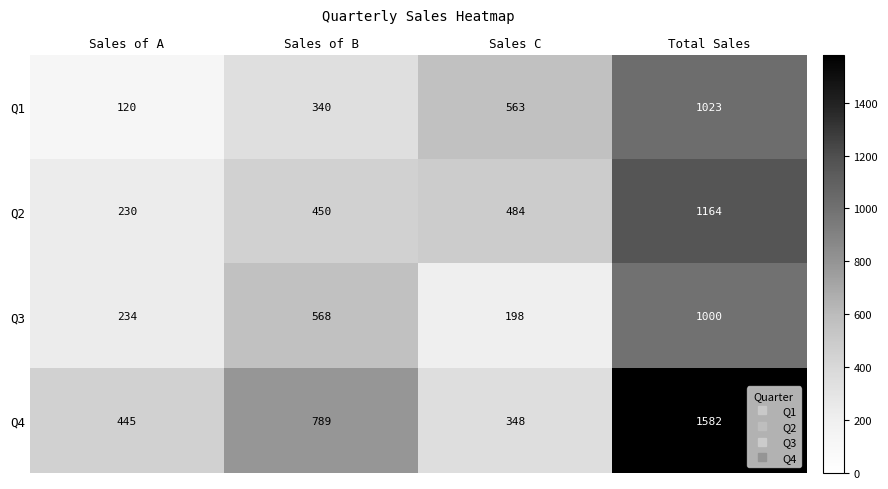

Which series changed the most between Sales of B and Total Sales?

Q4